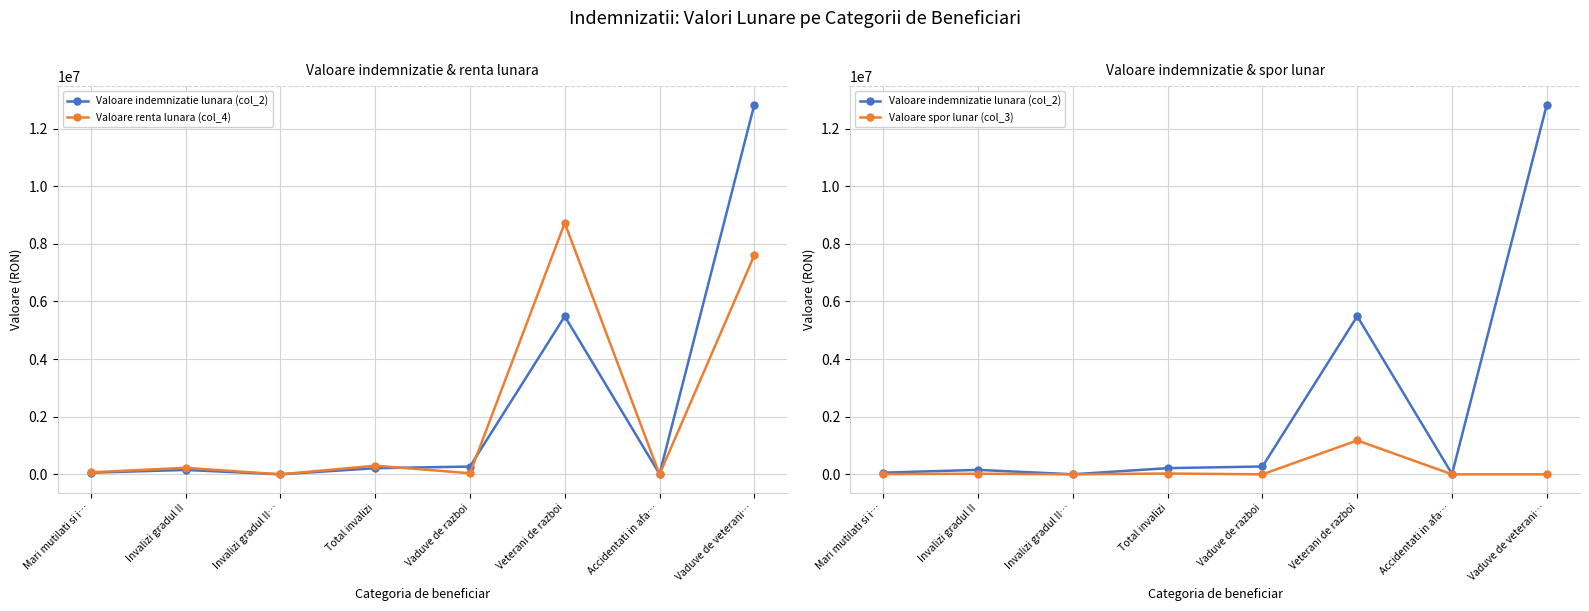

The Valoare renta lunara (col_4) series shows 227826 at Invalizi gradul II. True or false?

True